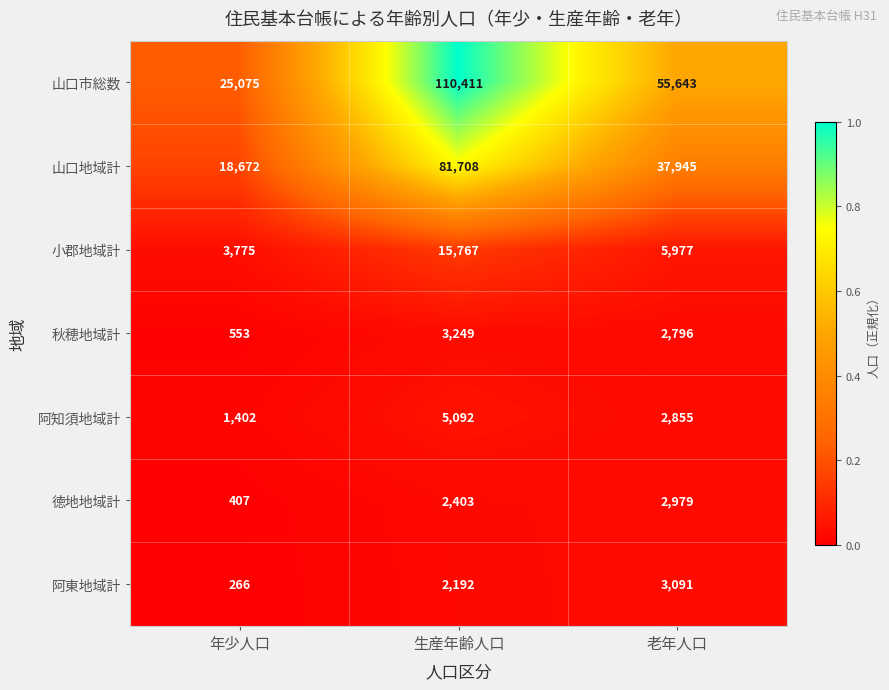

Is the value of 徳地地域計 at 老年人口 greater than the value of 山口地域計 at 年少人口?

No